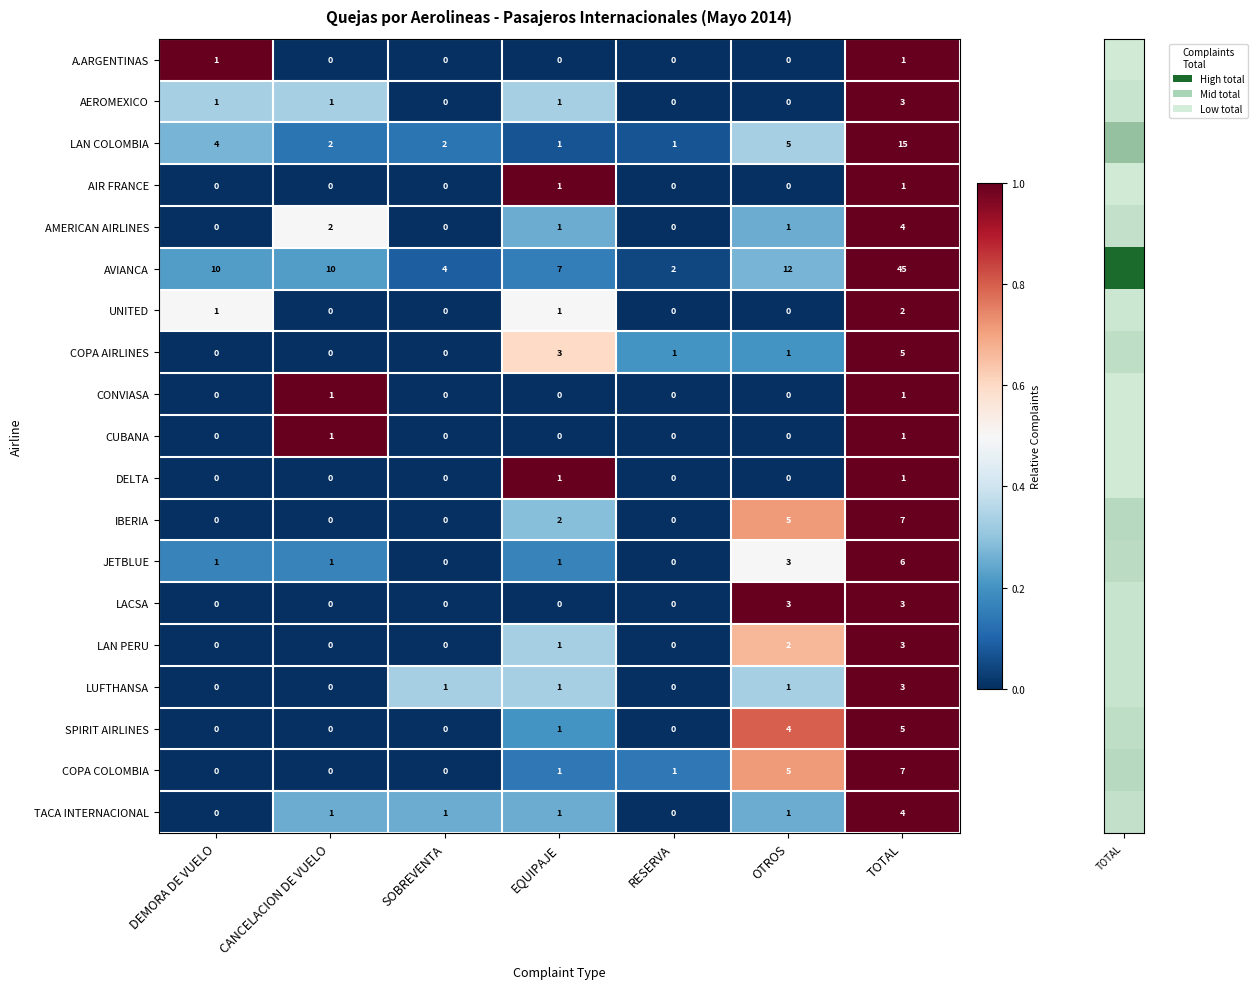

How many LUFTHANSA values are between 0 and 1?

6